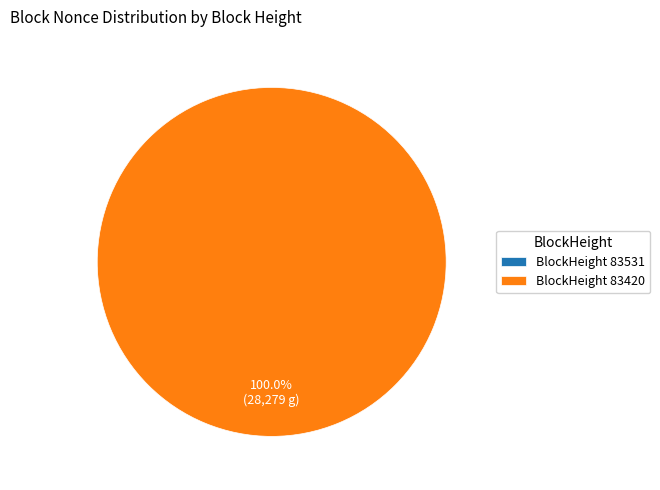

To the nearest percent, what is the difference between the largest and smallest slice percentages?

100%